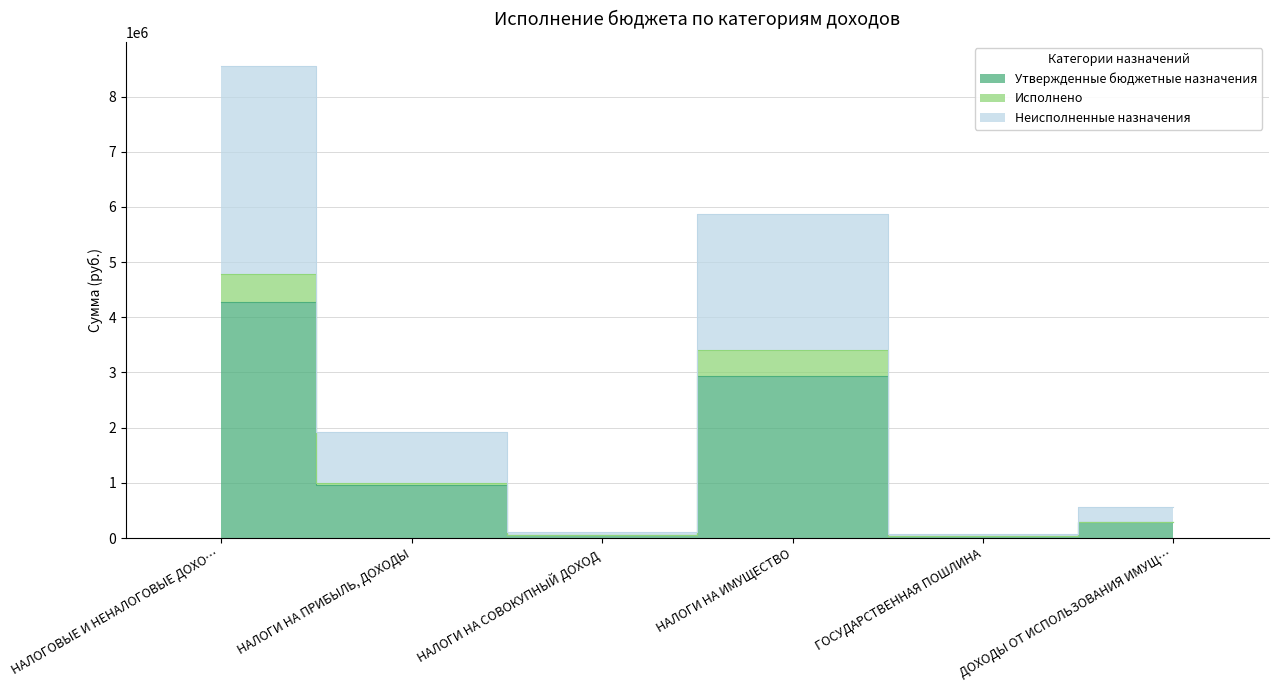

How many data points in Утвержденные бюджетные назначения are above 965000?

2